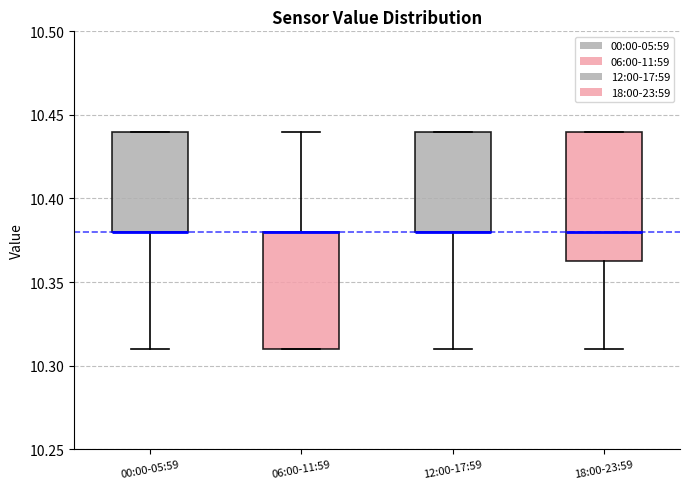

Reading left to right, transcribe this box plot: for each box, give where its median line is, the range the box spans, and where its two whiskers end, as read against the y-axis. The values are not printed on the chart, so give them approximately, as read against the axis.

00:00-05:59: median 10.380 (drawn on the box's lower edge), box 10.380 to 10.440, whiskers 10.310 to 10.440
06:00-11:59: median 10.380 (drawn on the box's upper edge), box 10.310 to 10.380, whiskers 10.310 to 10.440
12:00-17:59: median 10.380 (drawn on the box's lower edge), box 10.380 to 10.440, whiskers 10.310 to 10.440
18:00-23:59: median 10.380, box 10.365 to 10.440, whiskers 10.310 to 10.440